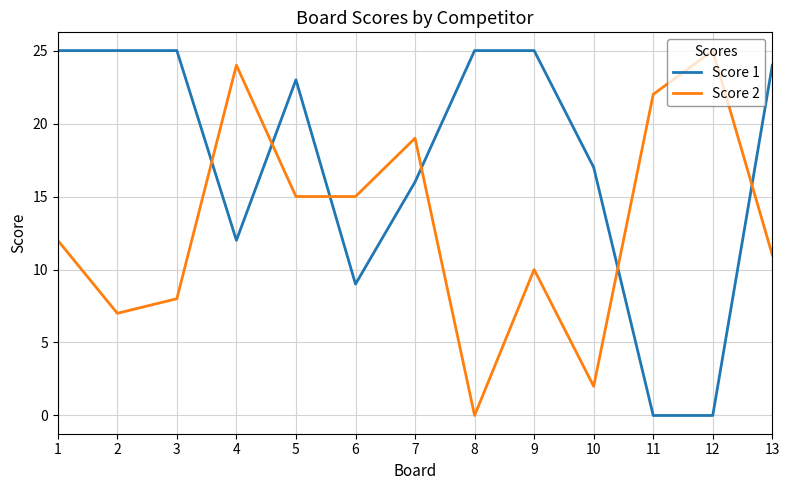

List the series in order of their overall mean, lowest first.

Score 2, Score 1